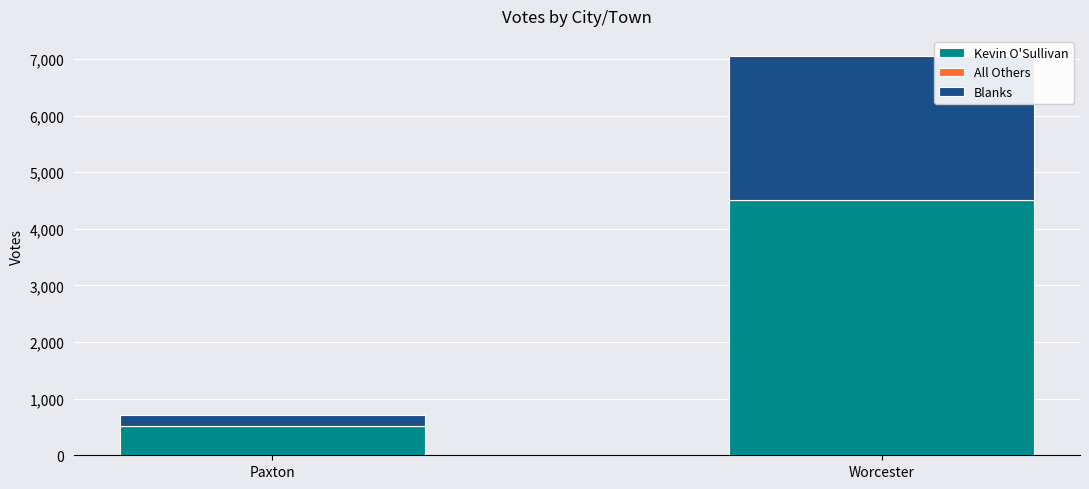

At which category is the sum across all series the highest?

Worcester